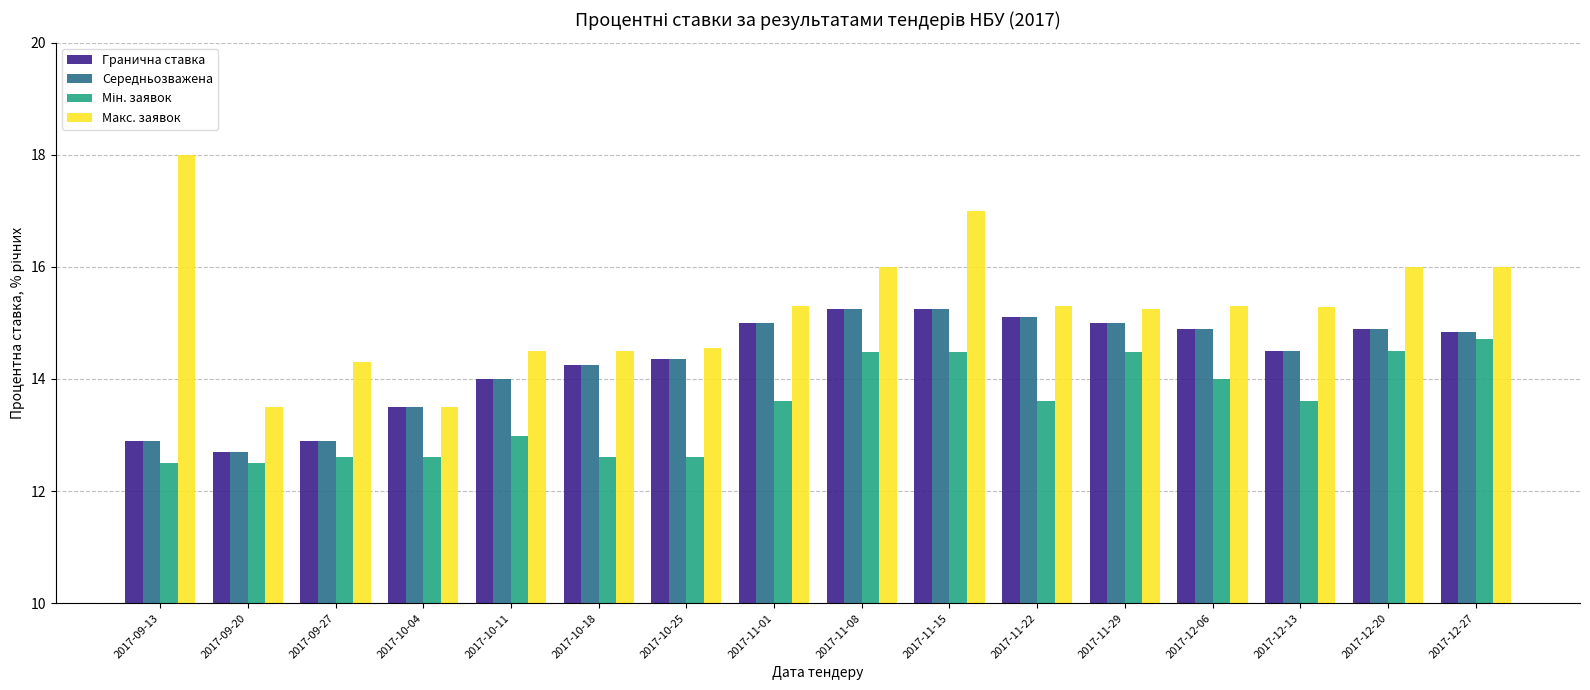

What is the difference between the highest and lowest values at 2017-10-18?

1.9